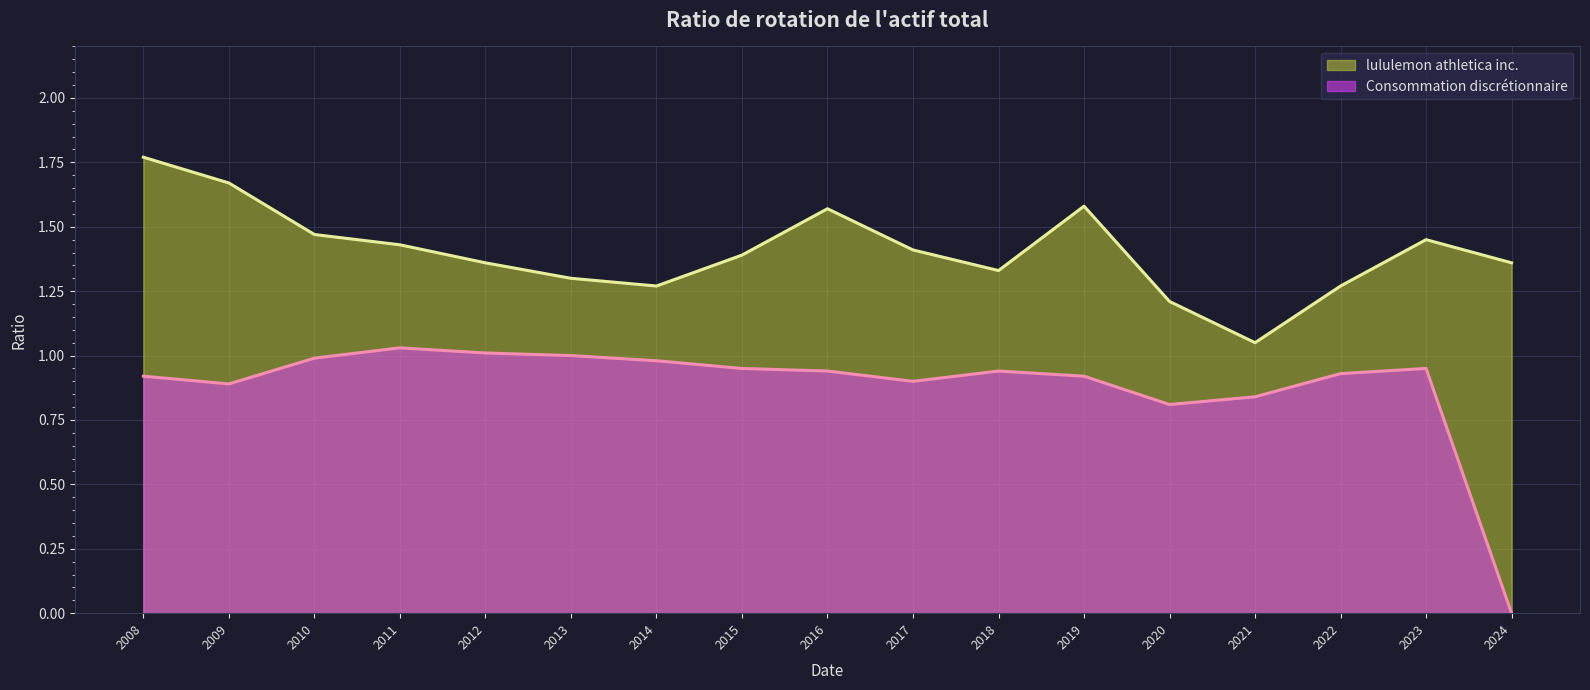

At which category is the sum across all series the highest?

2008